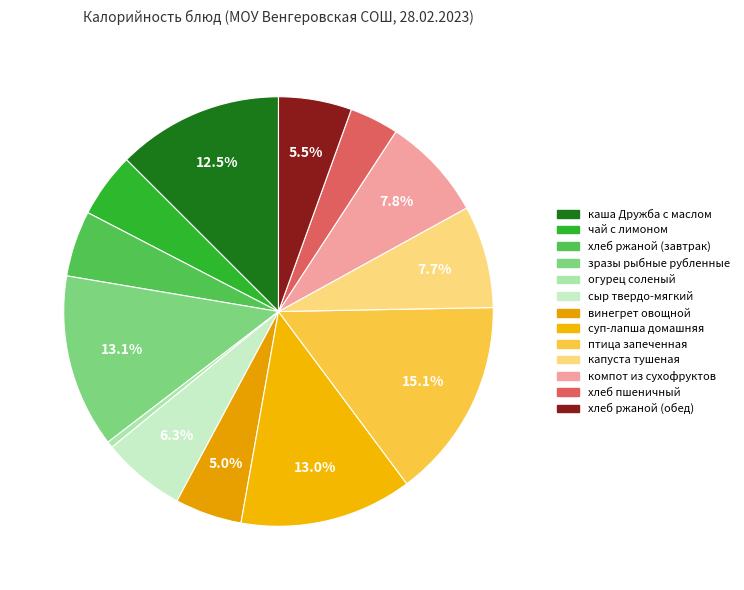

Count the number of slices in the pie.

13